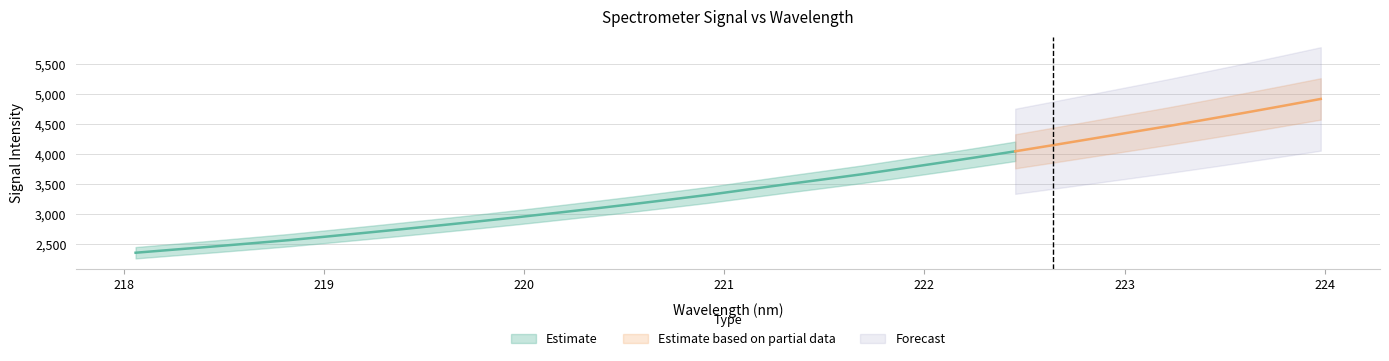

Rank the categories by value from lowest to highest.

218.0596, 218.2508, 218.442, 218.6332, 218.8244, 219.0156, 219.2067, 219.3979, 219.589, 219.7801, 219.9712, 220.1623, 220.3533, 220.5444, 220.7354, 220.9264, 221.1174, 221.3083, 221.4993, 221.6902, 221.8812, 222.0721, 222.263, 222.4538, 222.6447, 222.8355, 223.0264, 223.2172, 223.408, 223.5987, 223.7895, 223.9802